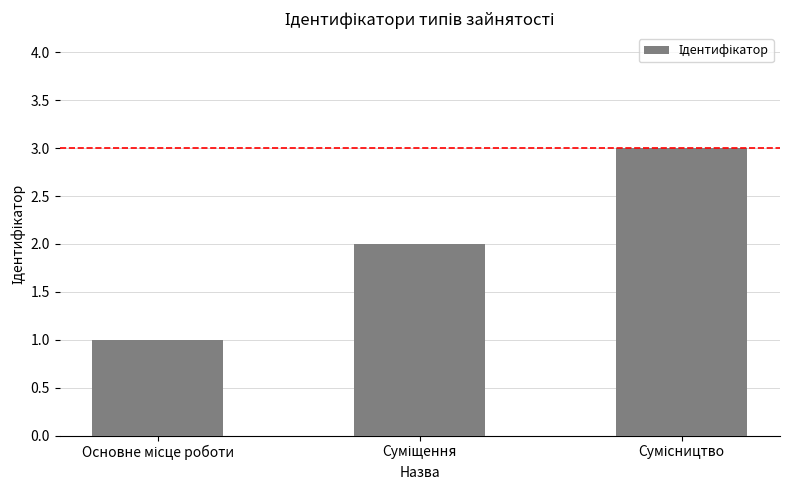

What is the greatest value displayed?

3